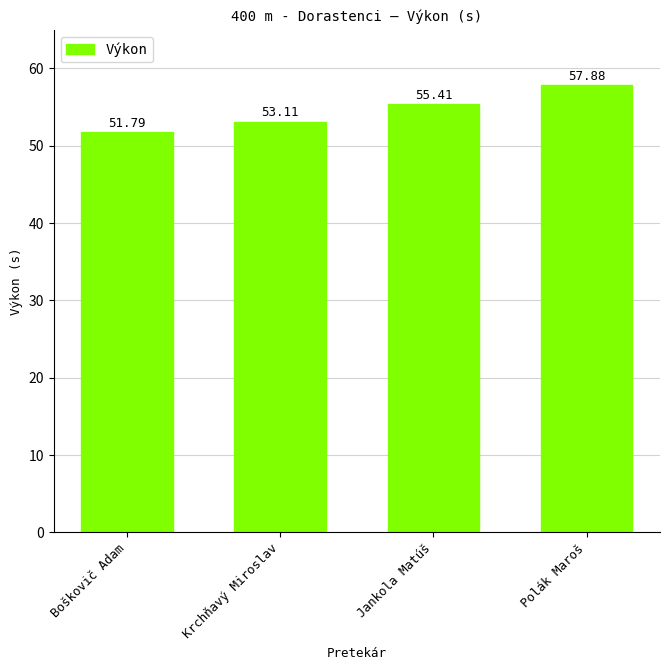

Reading left to right, what are all the values shown in this chart?

51.8	53.1	55.4	57.9